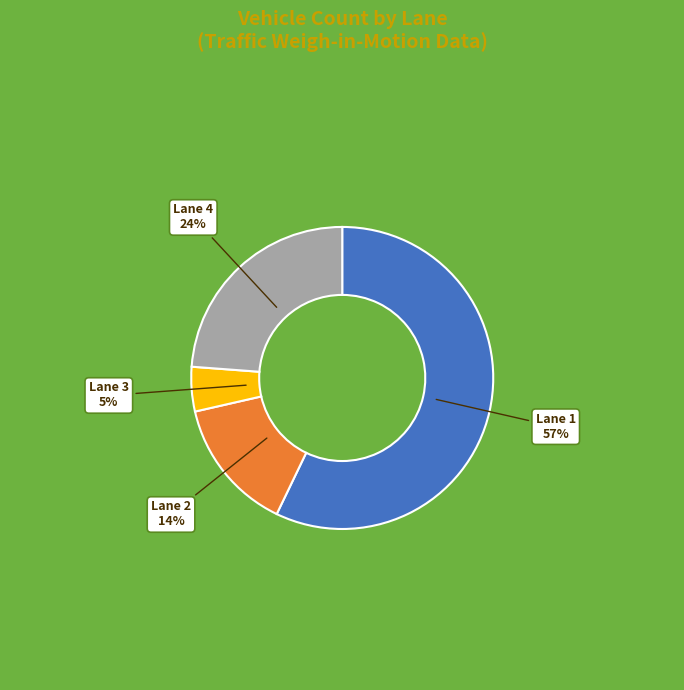

Rank the categories by value from lowest to highest.

Lane 3, Lane 2, Lane 4, Lane 1